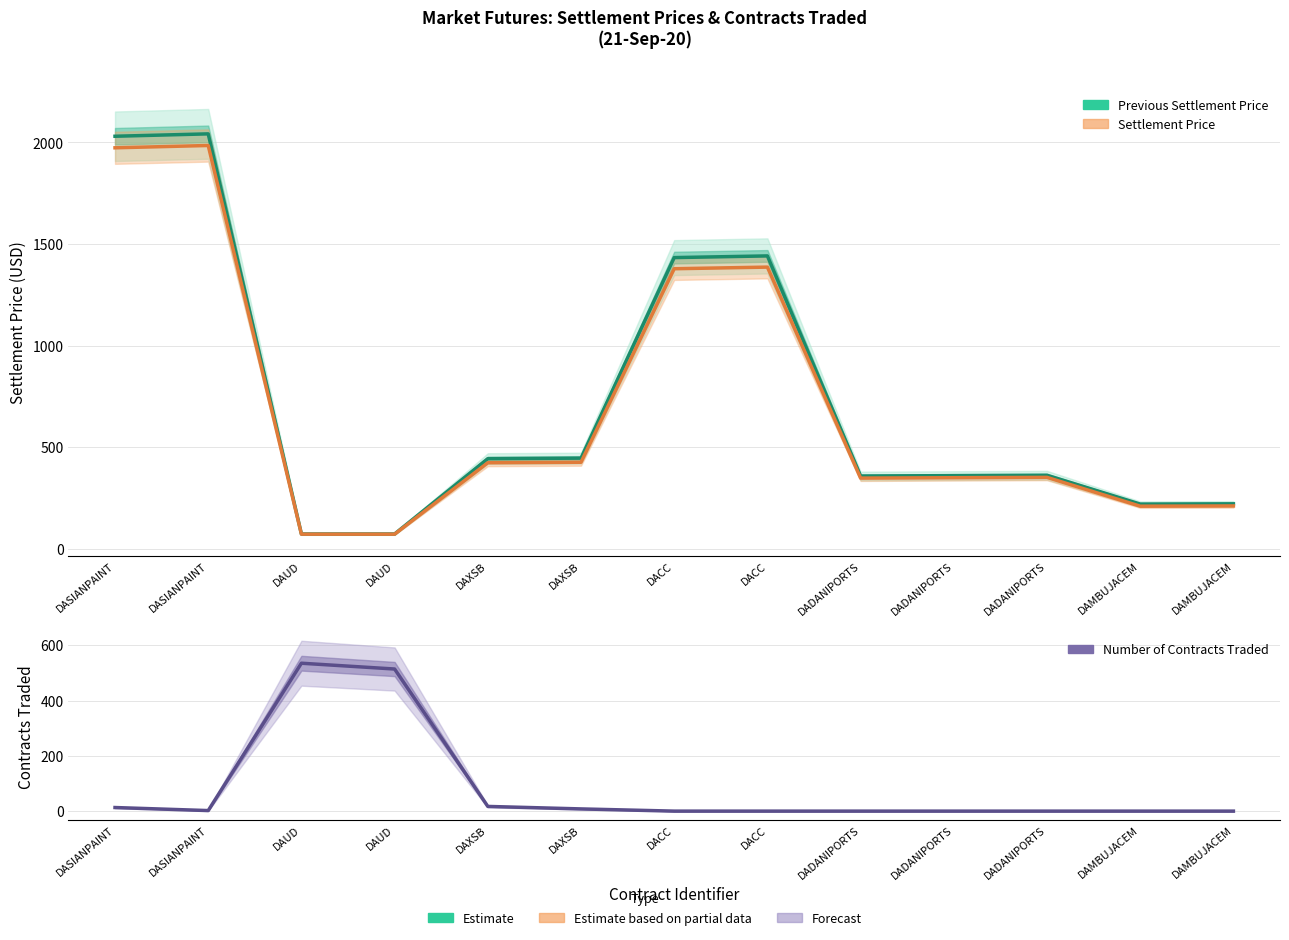

Does the chart display data point markers on the line(s)?

No